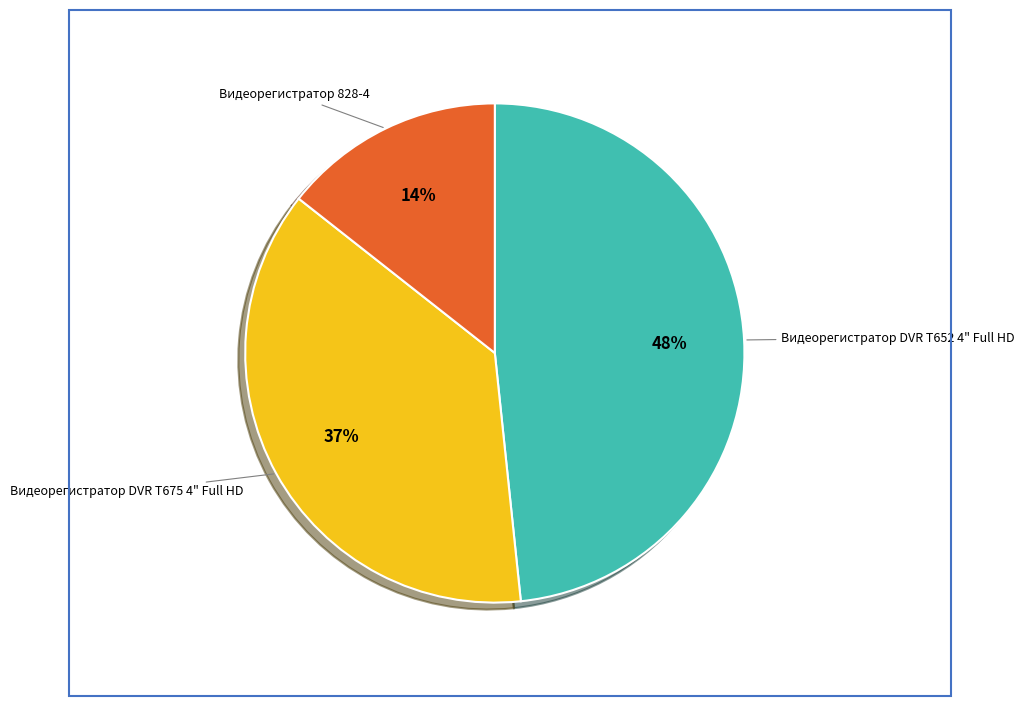

To the nearest percent, what is the average slice percentage?

33%